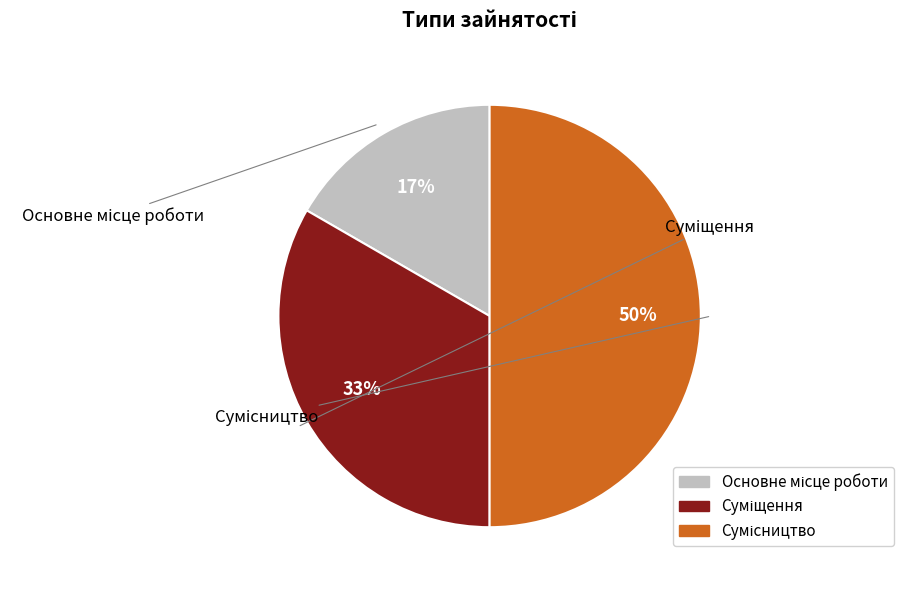

To the nearest percent, what is the difference between the largest and smallest slice percentages?

33%